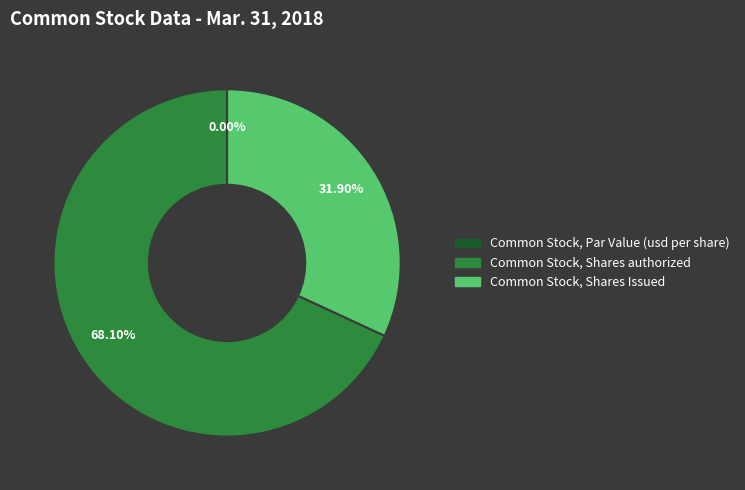

Is there a majority slice in this chart?

Yes